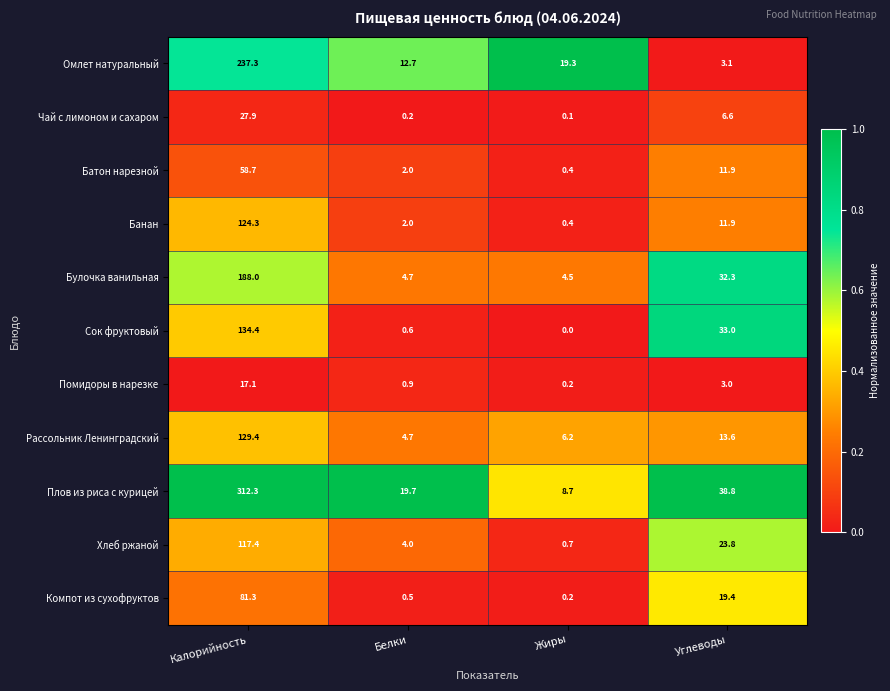

Which series has the largest total across all categories?

Плов из риса с курицей